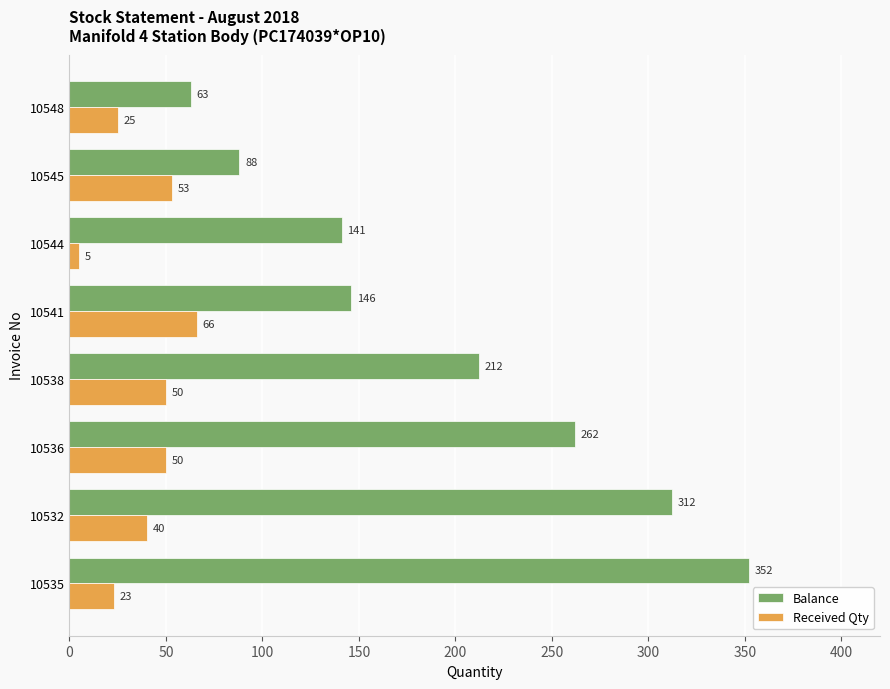

Read the Received Qty value at 10544, to the nearest 5.

5